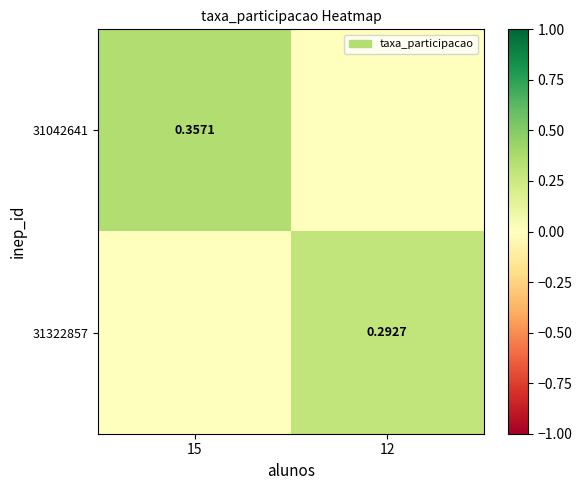

True or false: 31322857 has a value of -0.1 at 15.

False